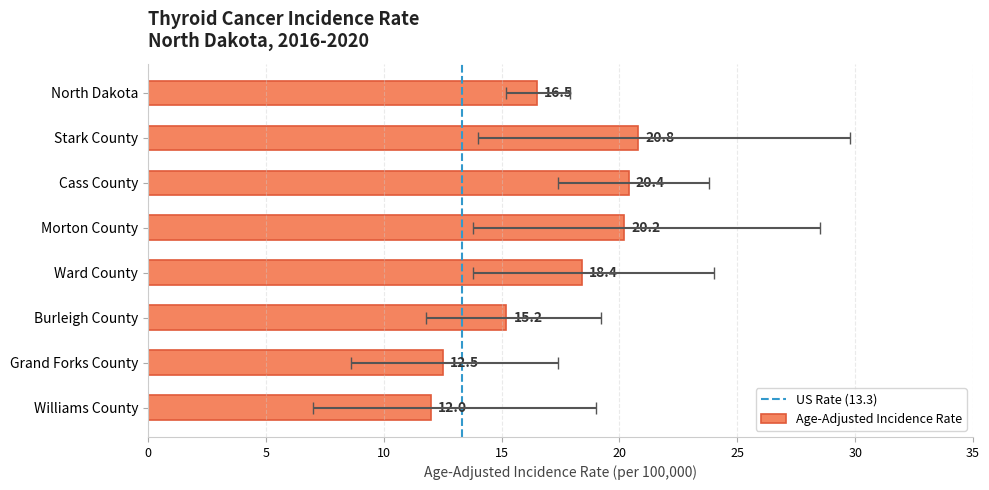

Does the chart contain stacked bars?

No